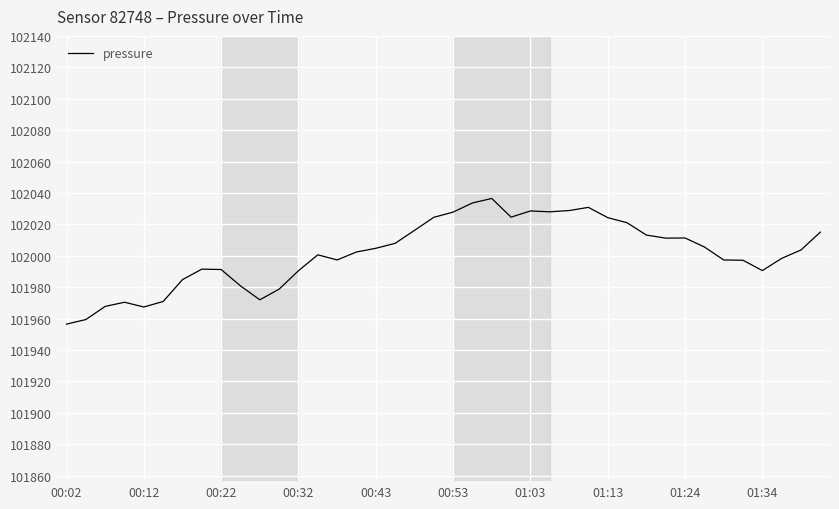

How many series are shown in this chart?

1